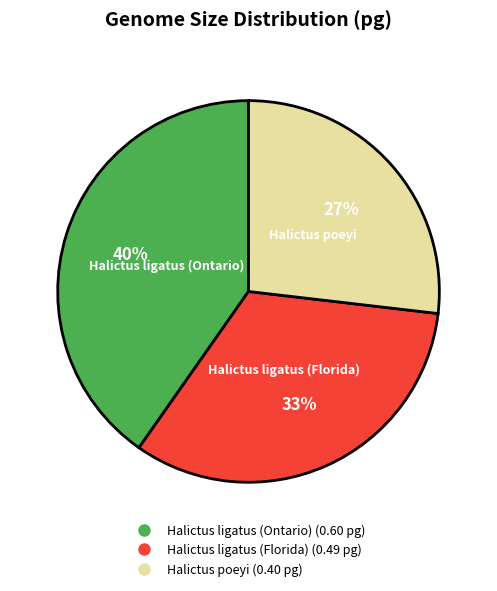

Which slice is the smallest?

Halictus poeyi